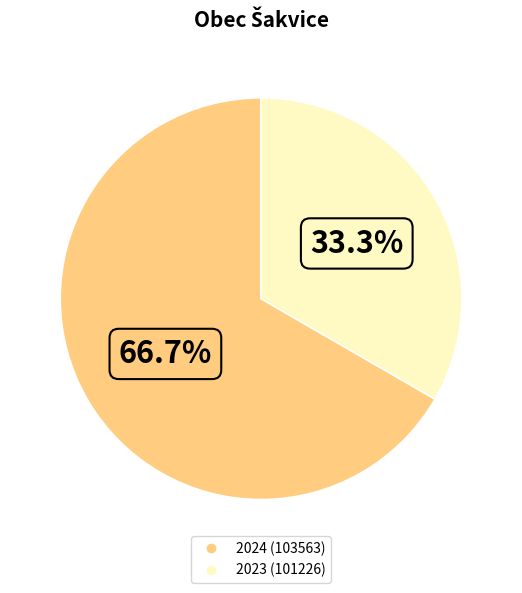

What is the ratio of the value at 2024 (103563) to the value at 2023 (101226)?

2.0